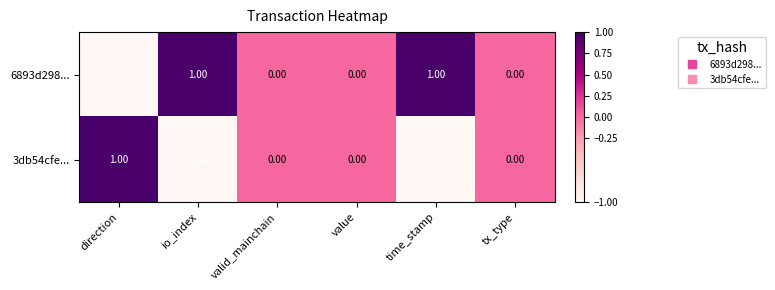

How many series are shown in this chart?

2